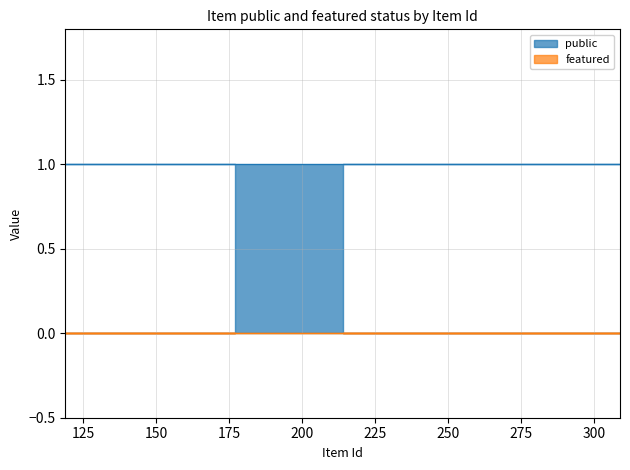

Between 175 and 123, which series saw the biggest shift?

public